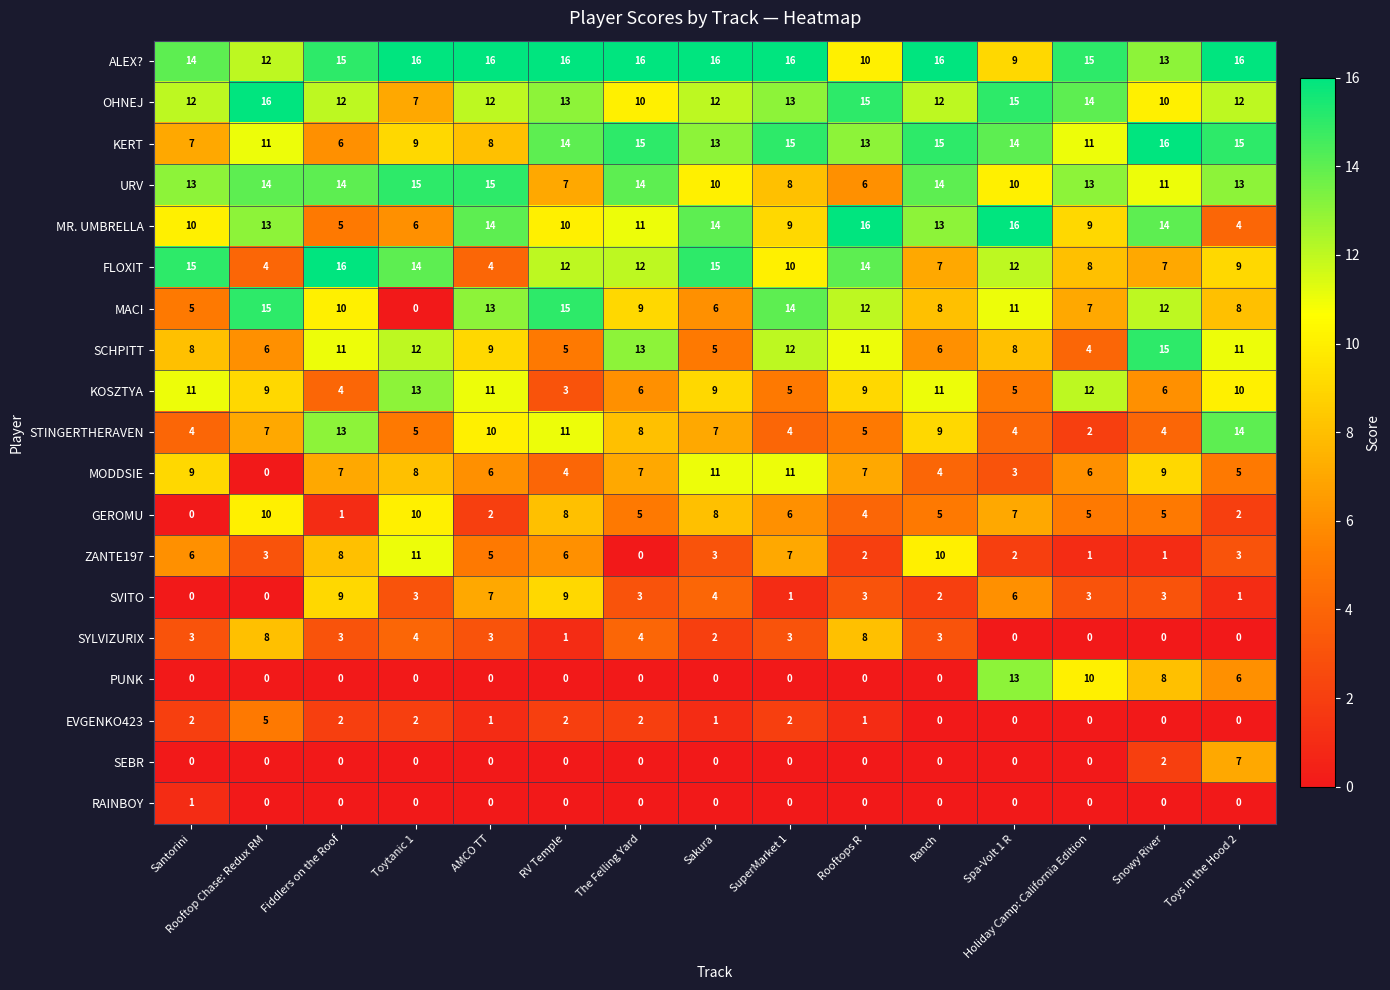

What is the total value across all series at Sakura?

136